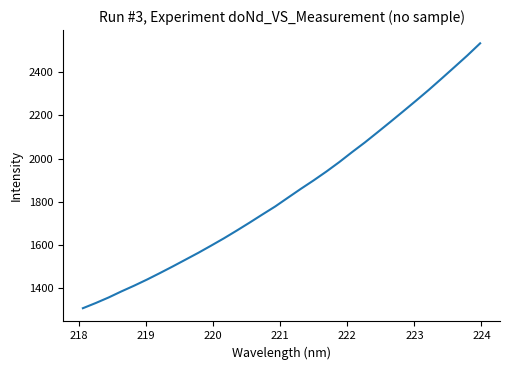

What is the smallest value displayed?

1307.8